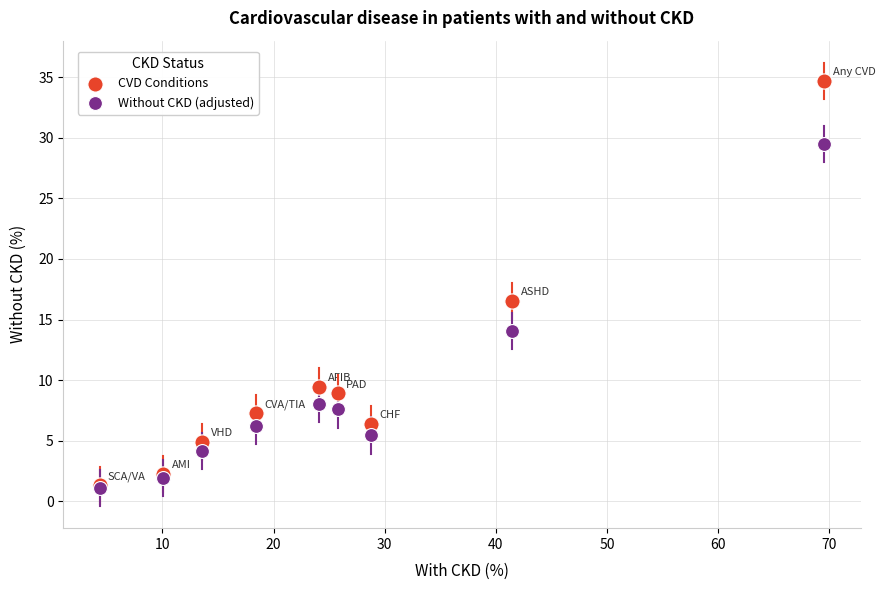

In the CVD Conditions series, what Y value is closest to 17?

16.5